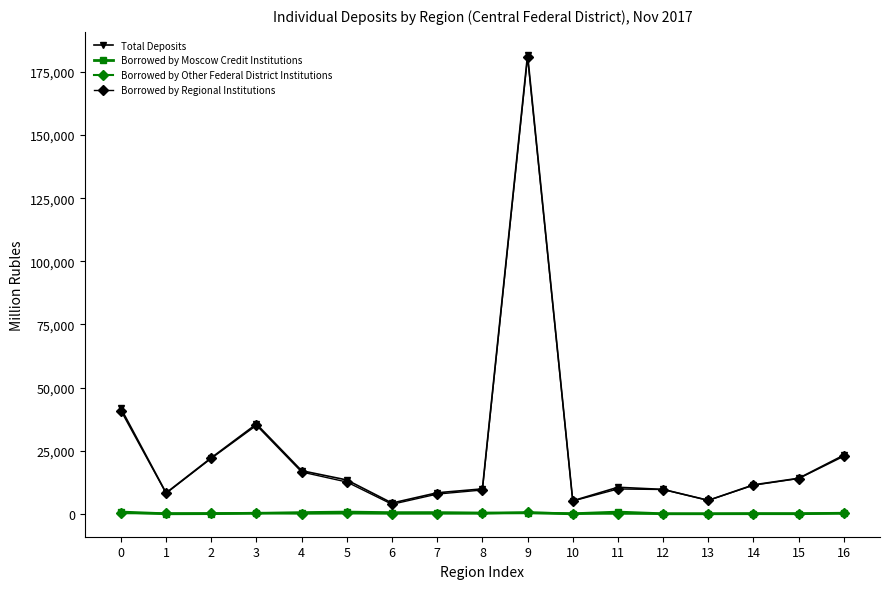

What is the lowest value of the Total Deposits series?

4245